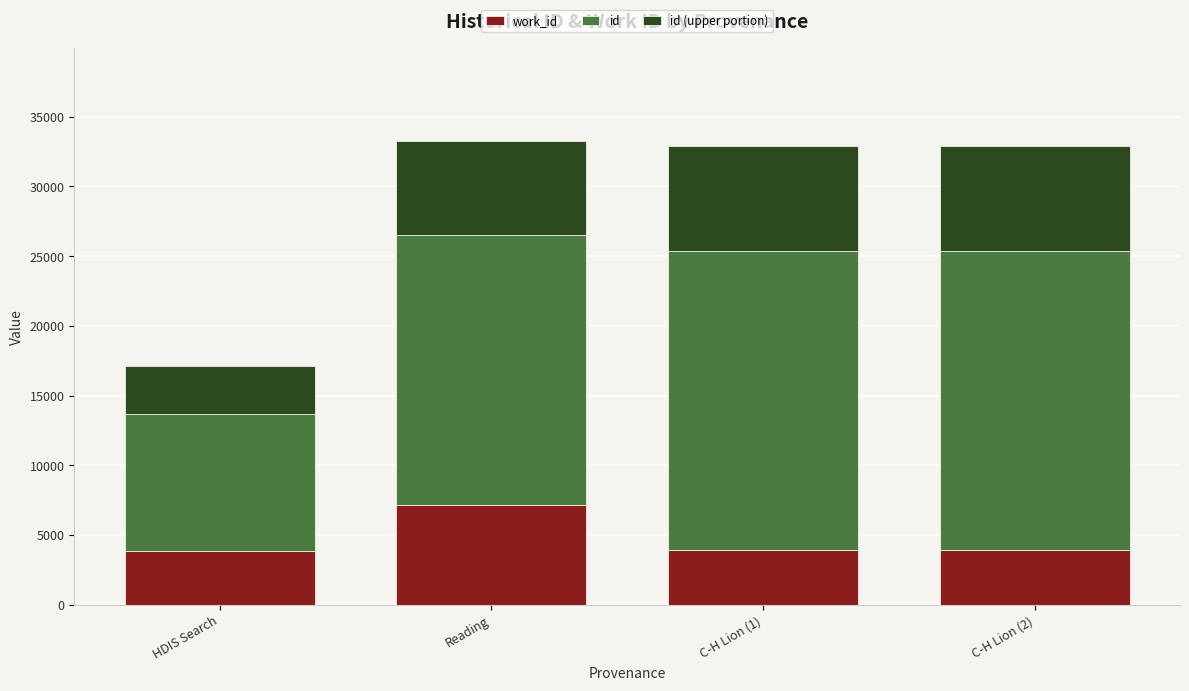

What are all the series names shown in the legend?

work_id, id, id (upper portion)